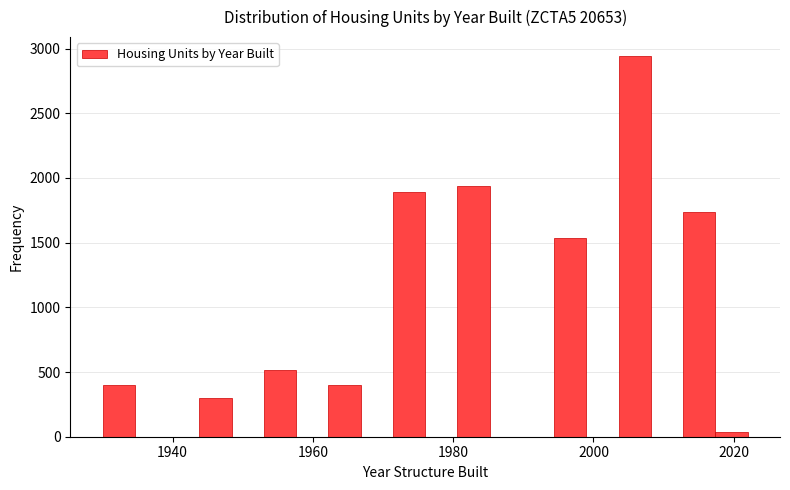

Around what value on the x-axis is the tallest bar? Give the approximate position of its centre, as read against the axis.

2006